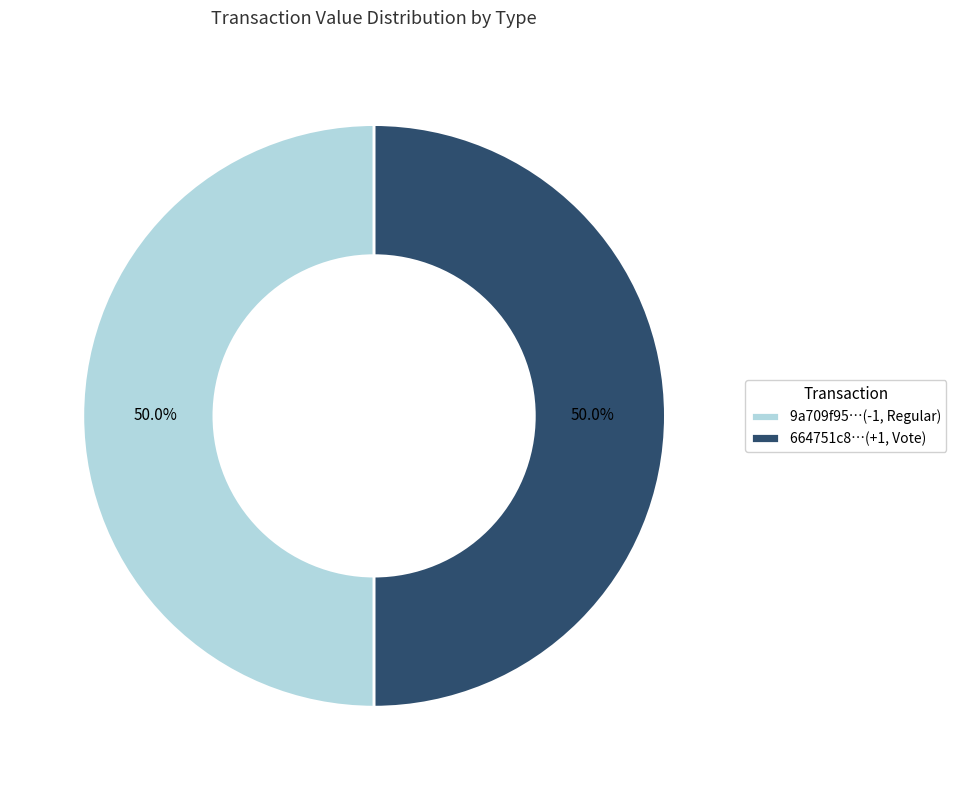

What is the ratio of the value at 664751c8…(+1, Vote) to the value at 9a709f95…(-1, Regular)?

1.0